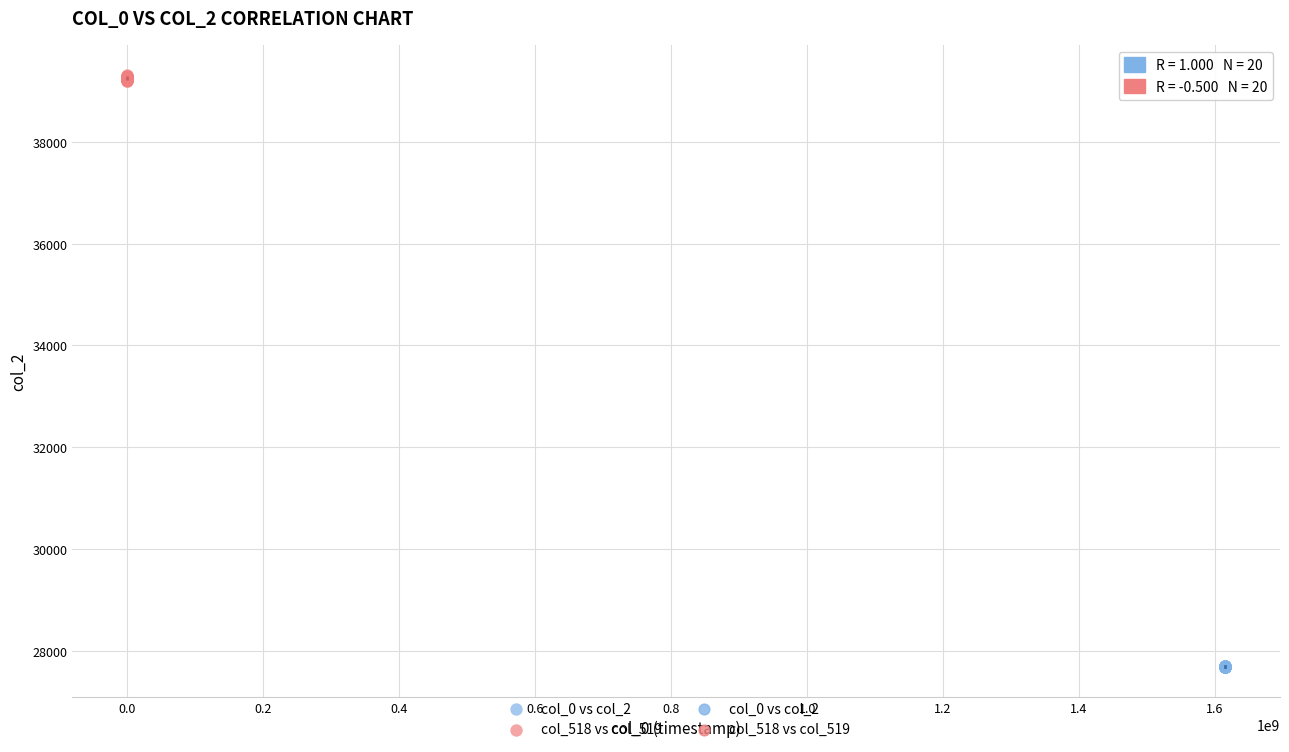

Which series reaches the minimum Y coordinate?

col_0 vs col_2